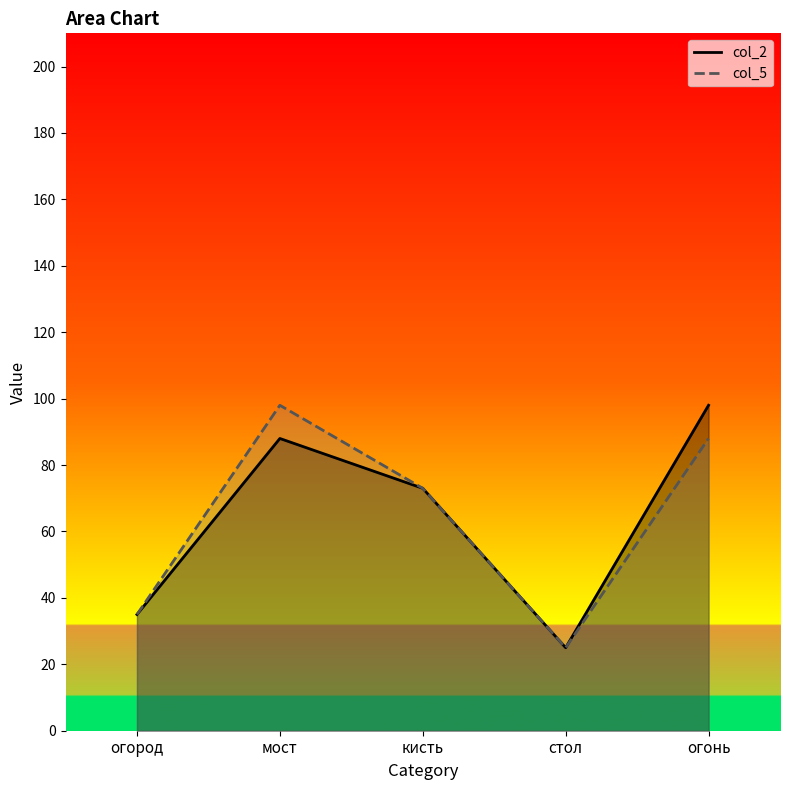

At how many categories does at least one series exceed 80?

2